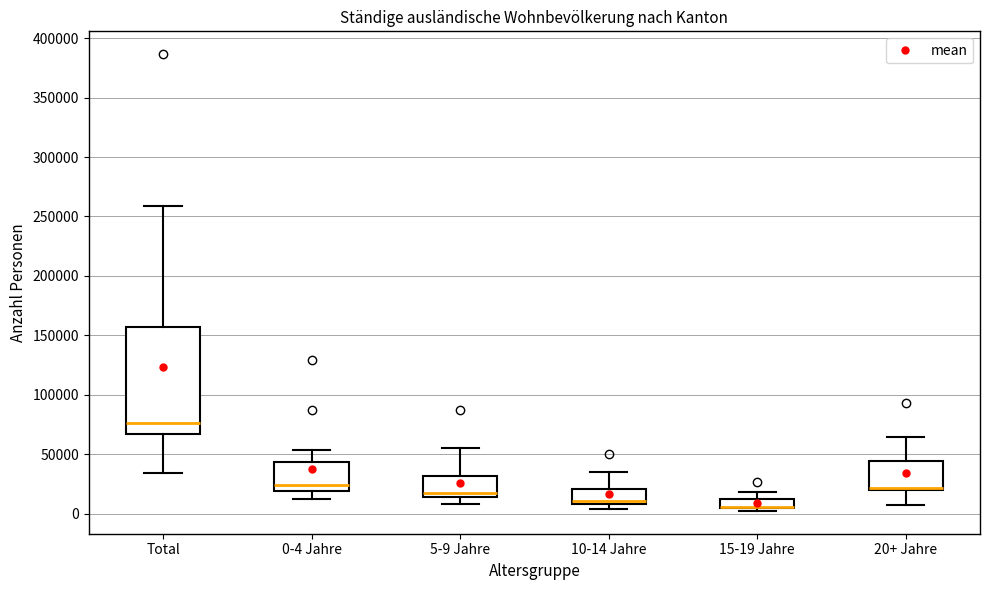

Which box is the tallest, from its lower edge to its upper edge?

Total